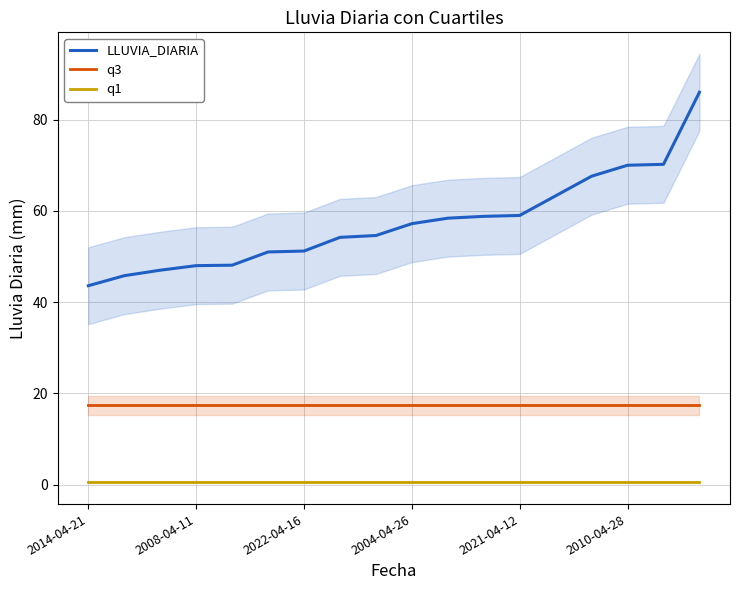

True or false: LLUVIA_DIARIA and q3 intersect in this chart.

False